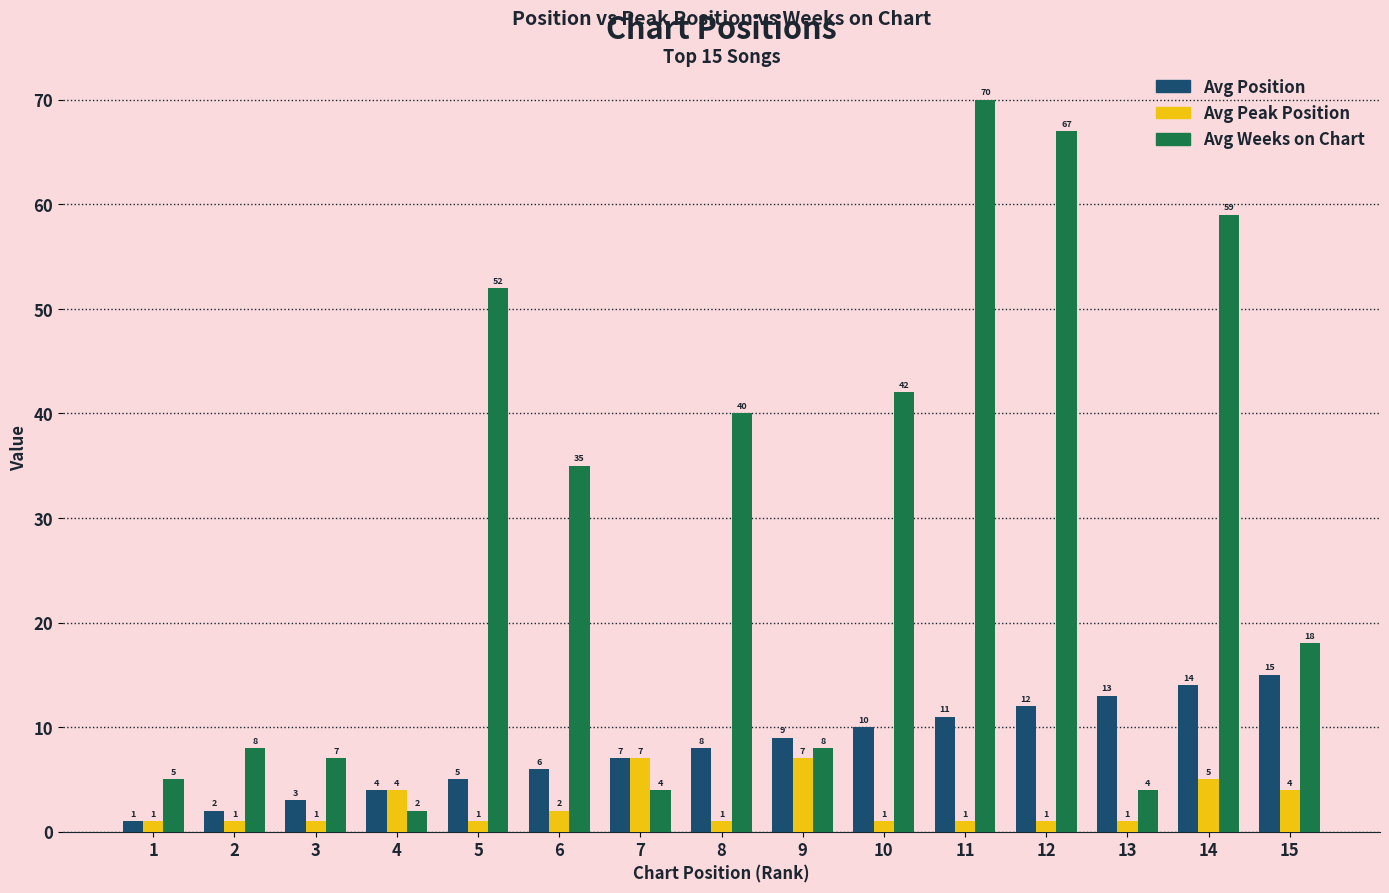

Is the value of Avg Weeks on Chart at 3 greater than the value of Avg Peak Position at 13?

Yes